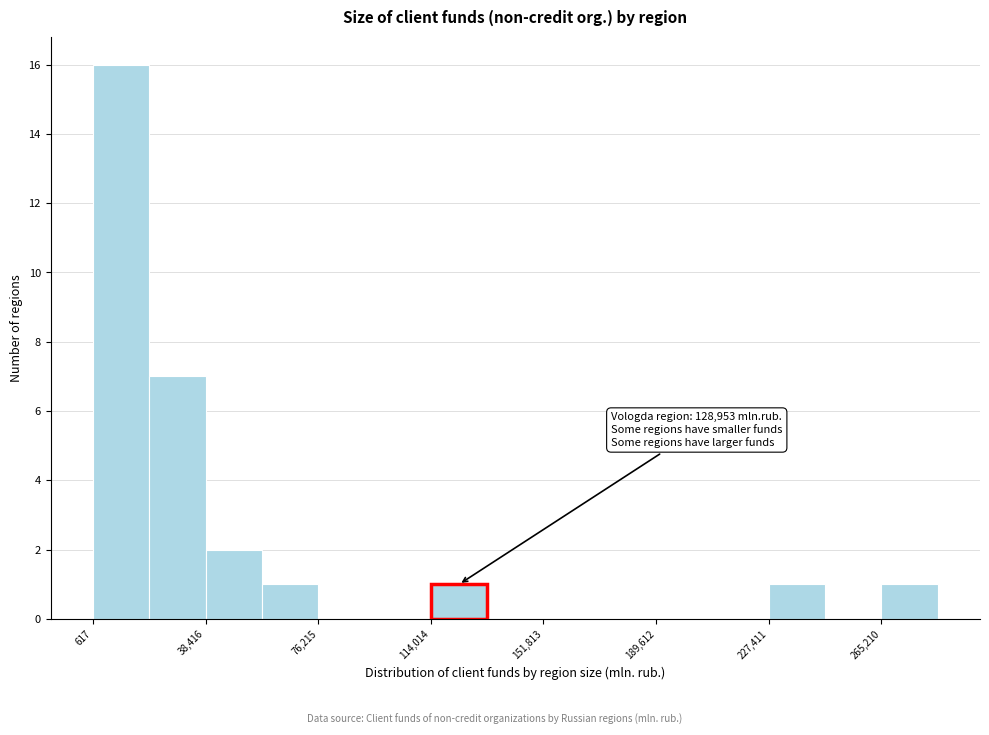

Around what value on the x-axis is the tallest bar? Give the approximate position of its centre, as read against the axis.

10000